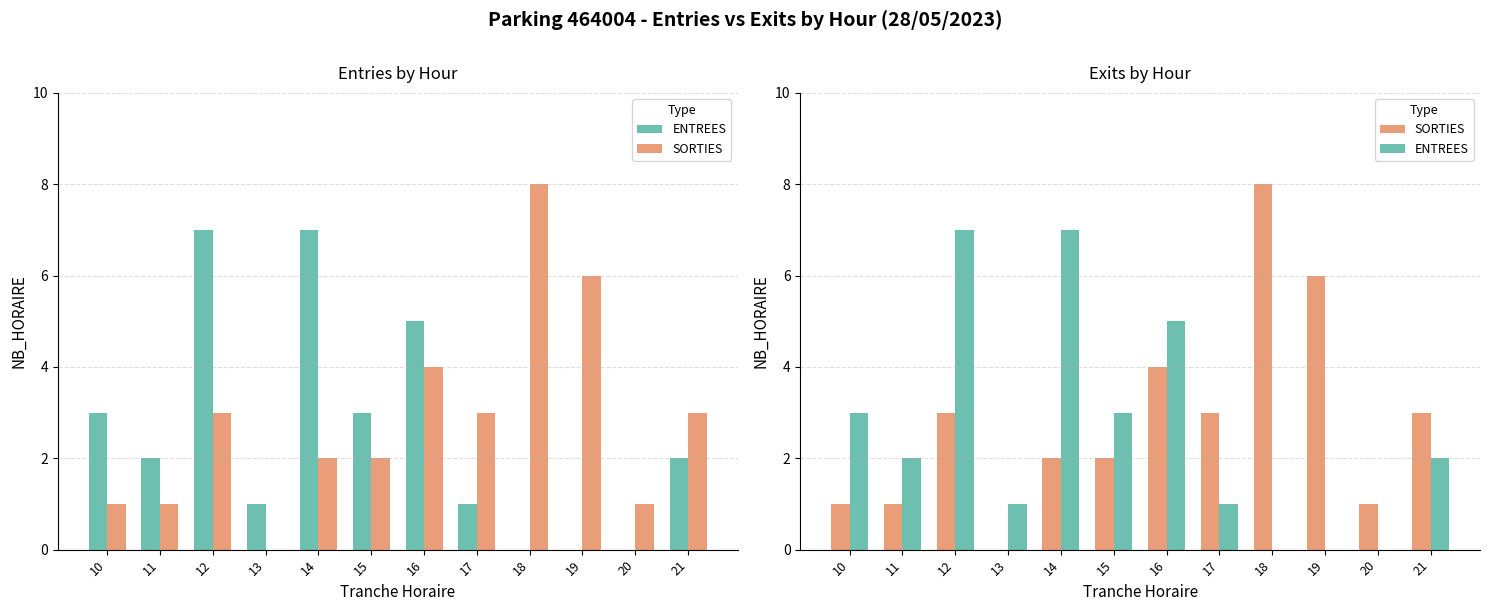

What is the difference between the highest and lowest values at 15?

1